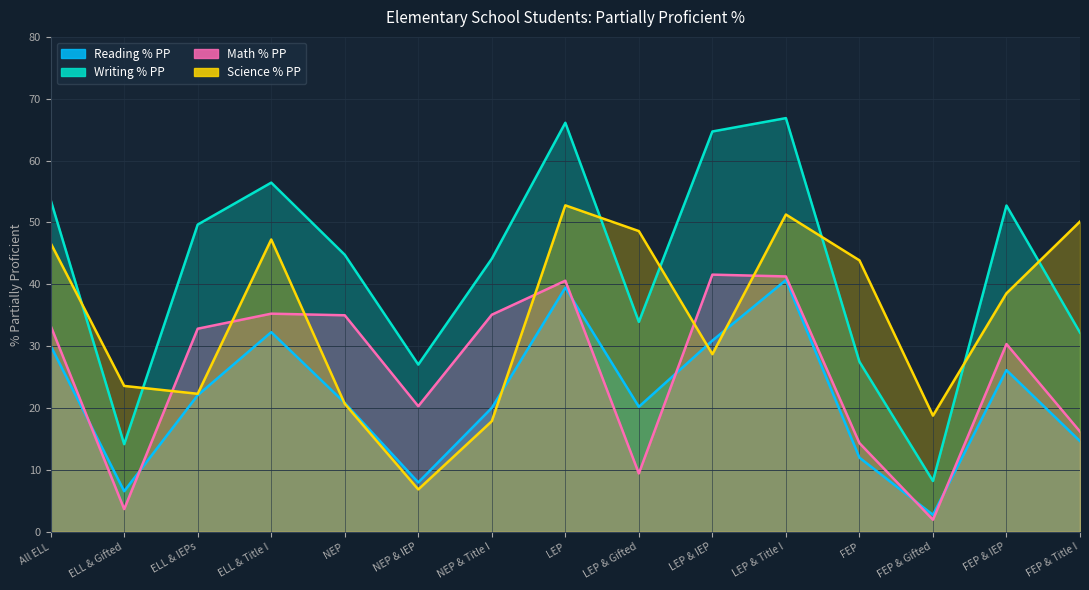

Reading left to right, extract all data points from this chart.

Reading % PP: All ELL=30.1	ELL & Gifted=6.6	ELL & IEPs=22.1	ELL & Title I=32.3	NEP=20.8	NEP & IEP=8.0	NEP & Title I=20.0	LEP=39.5	LEP & Gifted=20.2	LEP & IEP=30.9	LEP & Title I=40.7	FEP=12.0	FEP & Gifted=2.7	FEP & IEP=26.1	FEP & Title I=14.7
Writing % PP: All ELL=53.6	ELL & Gifted=14.2	ELL & IEPs=49.7	ELL & Title I=56.4	NEP=44.8	NEP & IEP=27.0	NEP & Title I=44.1	LEP=66.1	LEP & Gifted=33.9	LEP & IEP=64.7	LEP & Title I=66.9	FEP=27.5	FEP & Gifted=8.2	FEP & IEP=52.7	FEP & Title I=32.2
Math % PP: All ELL=33.3	ELL & Gifted=3.7	ELL & IEPs=32.8	ELL & Title I=35.3	NEP=35.0	NEP & IEP=20.3	NEP & Title I=35.1	LEP=40.6	LEP & Gifted=9.4	LEP & IEP=41.6	LEP & Title I=41.3	FEP=14.3	FEP & Gifted=1.9	FEP & IEP=30.4	FEP & Title I=16.2
Science % PP: All ELL=46.7	ELL & Gifted=23.6	ELL & IEPs=22.3	ELL & Title I=47.2	NEP=20.7	NEP & IEP=6.8	NEP & Title I=17.9	LEP=52.8	LEP & Gifted=48.6	LEP & IEP=28.7	LEP & Title I=51.3	FEP=43.9	FEP & Gifted=18.8	FEP & IEP=38.5	FEP & Title I=50.1